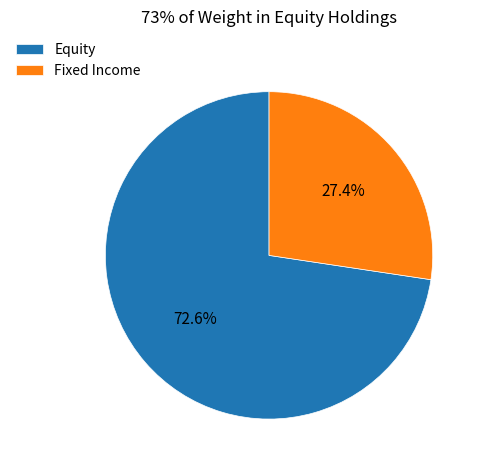

Rank the categories by value from lowest to highest.

Fixed Income, Equity